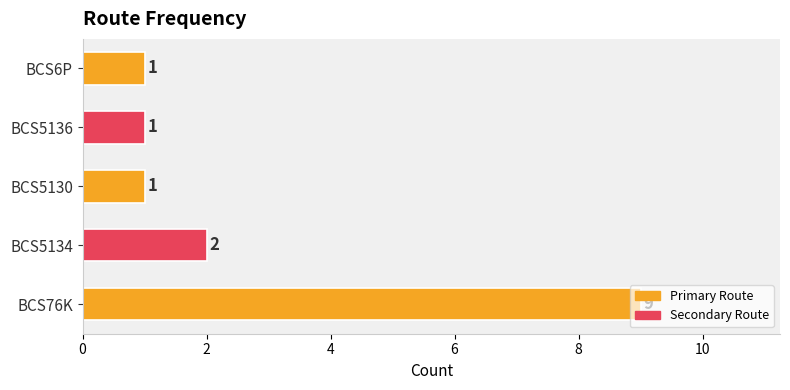

Are the bars horizontal?

Yes